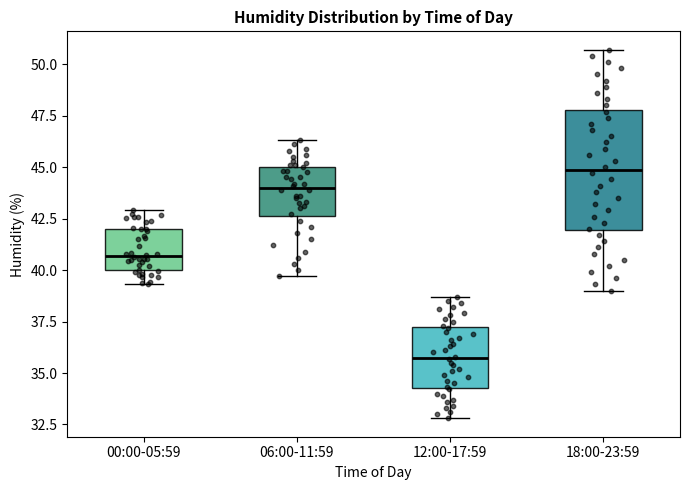

Where does the upper whisker of the box for 12:00-17:59 end on the y-axis? The values are not printed on the chart, so give them approximately, as read against the axis.

38.5